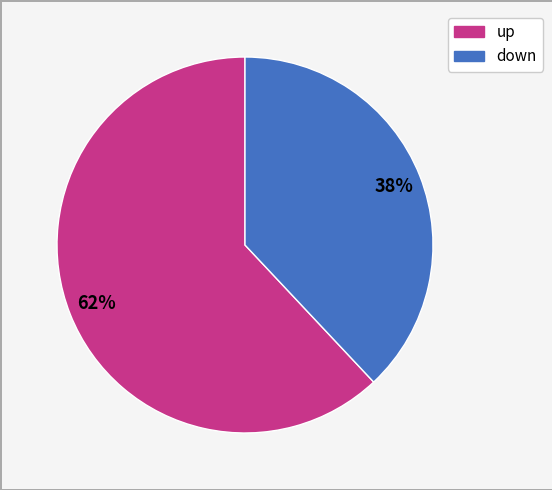

To the nearest percent, what percentage of the pie is up?

62%